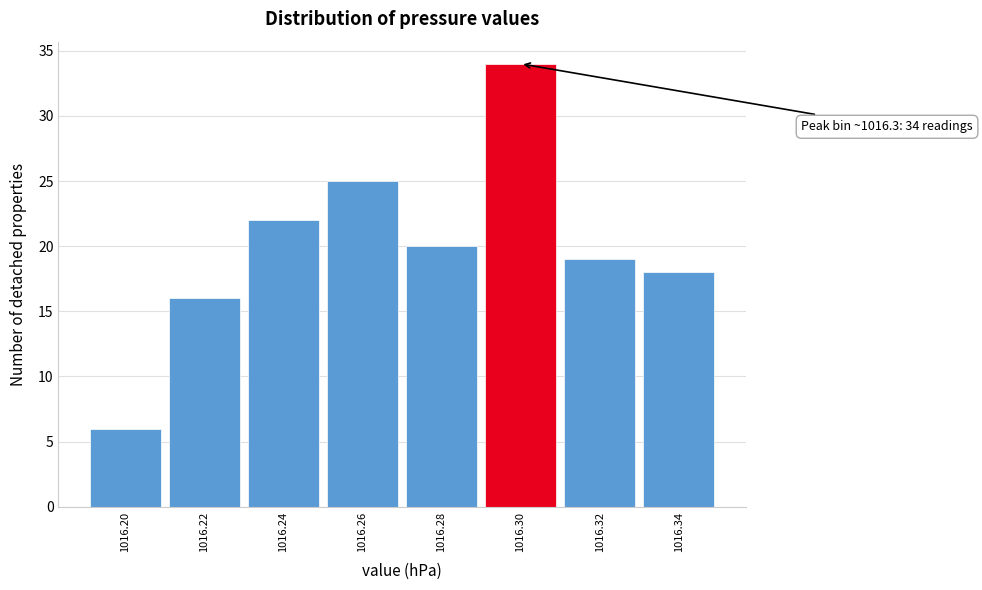

Reading left to right, what are all the values shown in this chart?

6	16	22	25	20	34	19	18